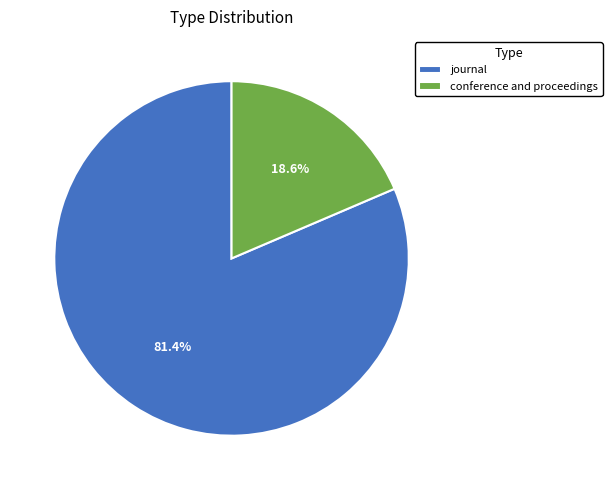

Is there any slice that represents more than half of the pie?

Yes